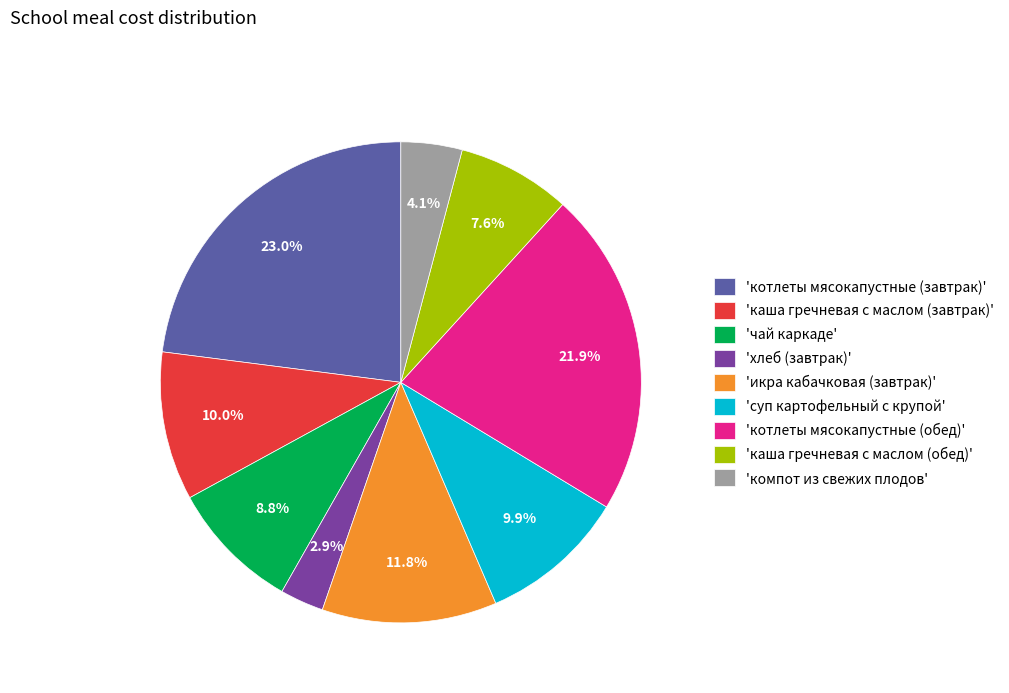

To the nearest percent, what is the difference between the largest and smallest slice percentages?

20%